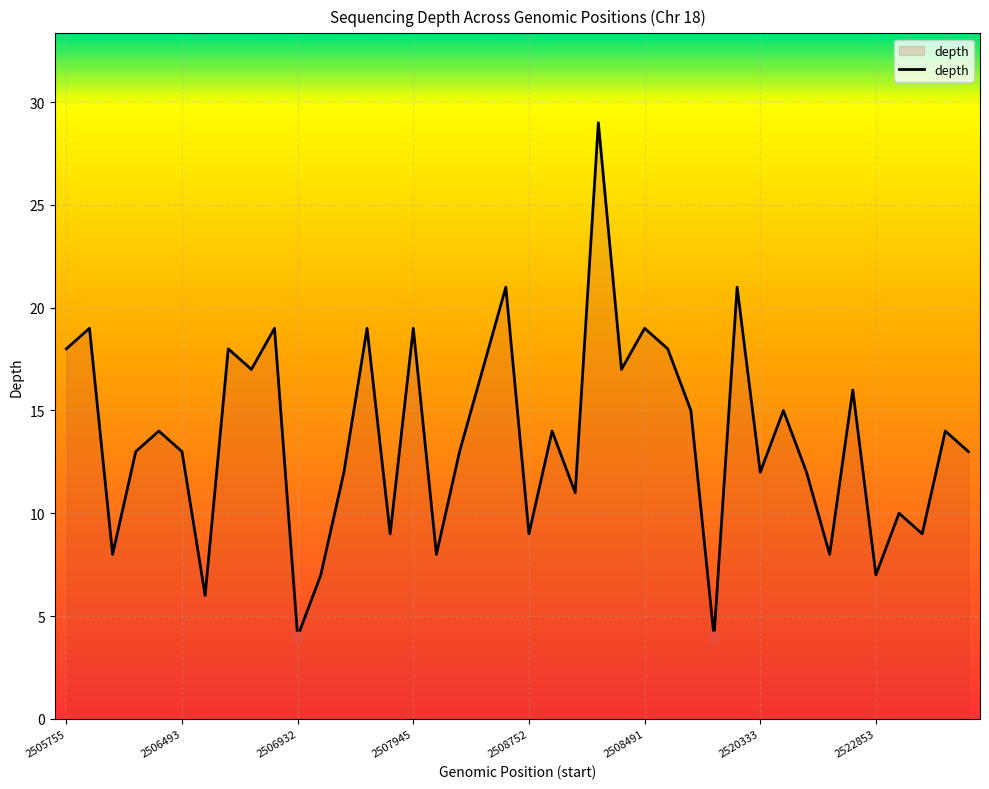

What is the difference between the maximum and minimum values?

25